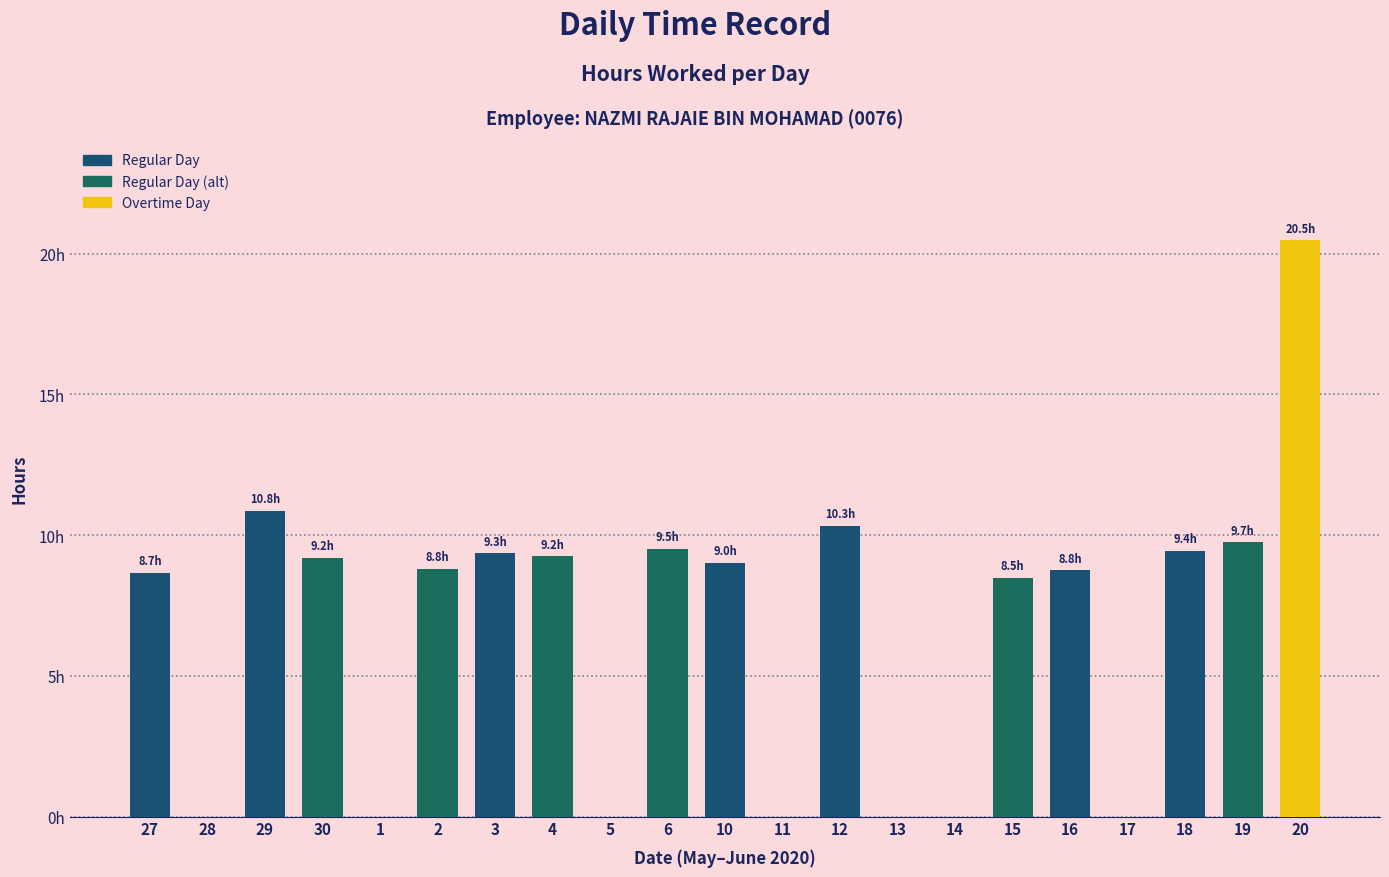

Reading left to right, what are all the values shown in this chart?

8.7	0.0	10.8	9.2	0.0	8.8	9.3	9.2	0.0	9.5	9.0	0.0	10.3	0.0	0.0	8.5	8.8	0.0	9.4	9.7	20.5